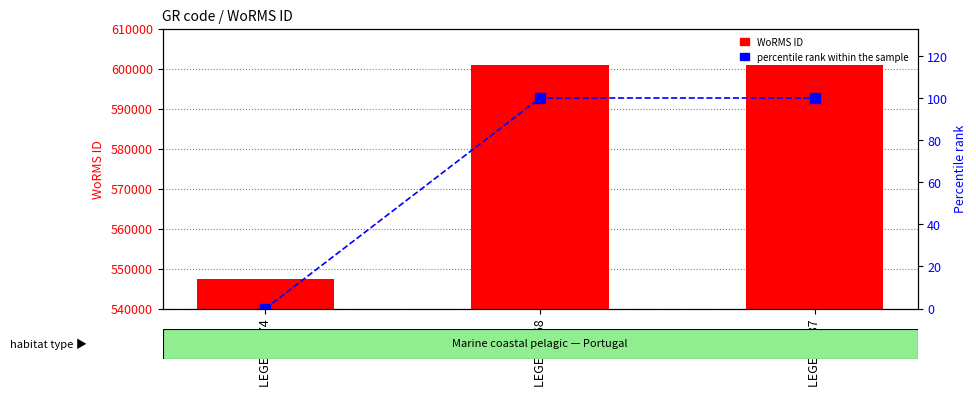

Reading right to left, what are all the values shown in this chart?

WoRMS ID: LEGE 07187=600979	LEGE 07168=600979	LEGE 06174=547449
percentile rank within the sample: LEGE 07187=100	LEGE 07168=100	LEGE 06174=0